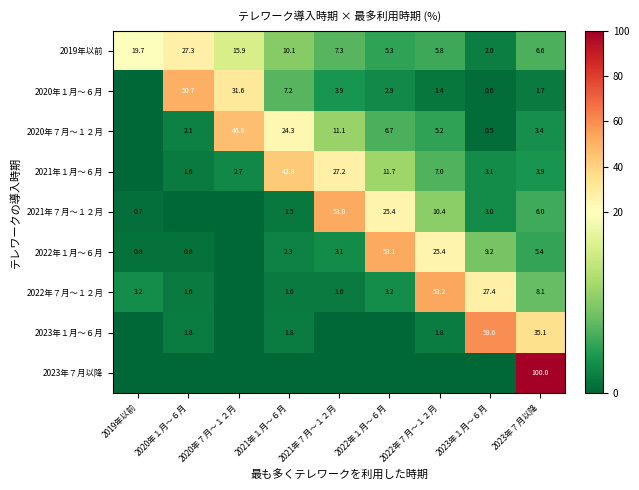

The value of 2020年７月～１２月 at 2021年７月～１２月 is 11.1. True or false?

True